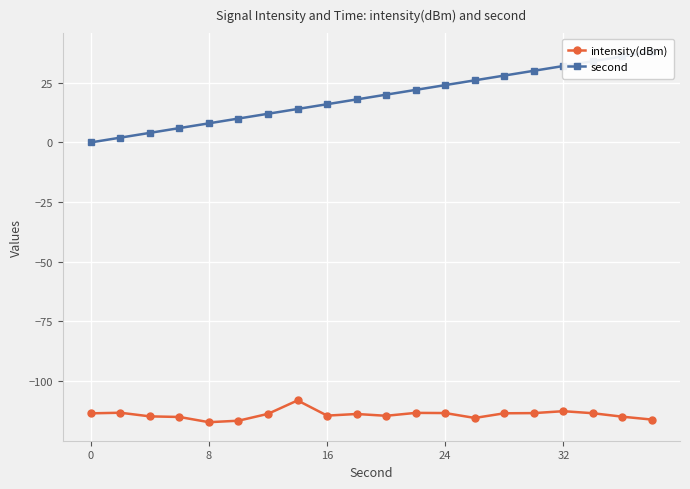

True or false: intensity(dBm) and second intersect in this chart.

False